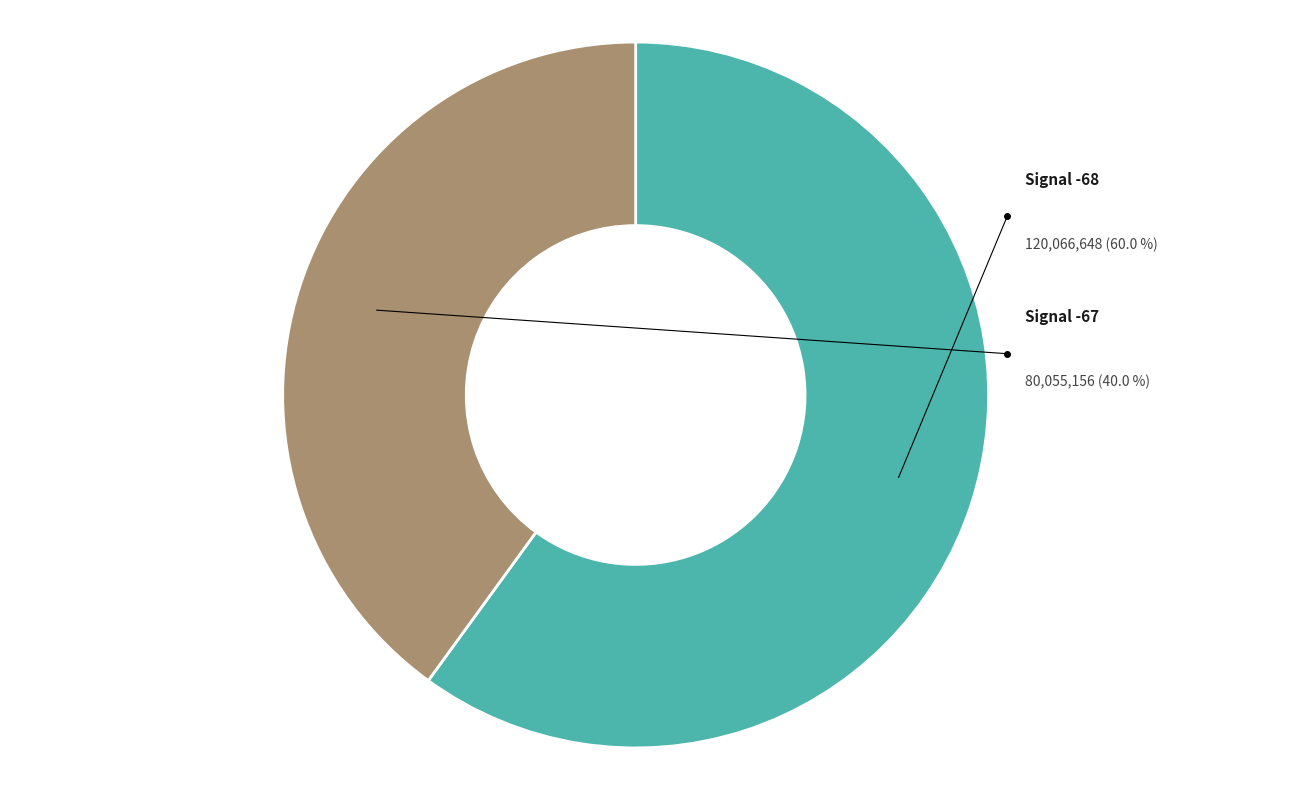

True or false: 4 accounts for 1% of the total.

False